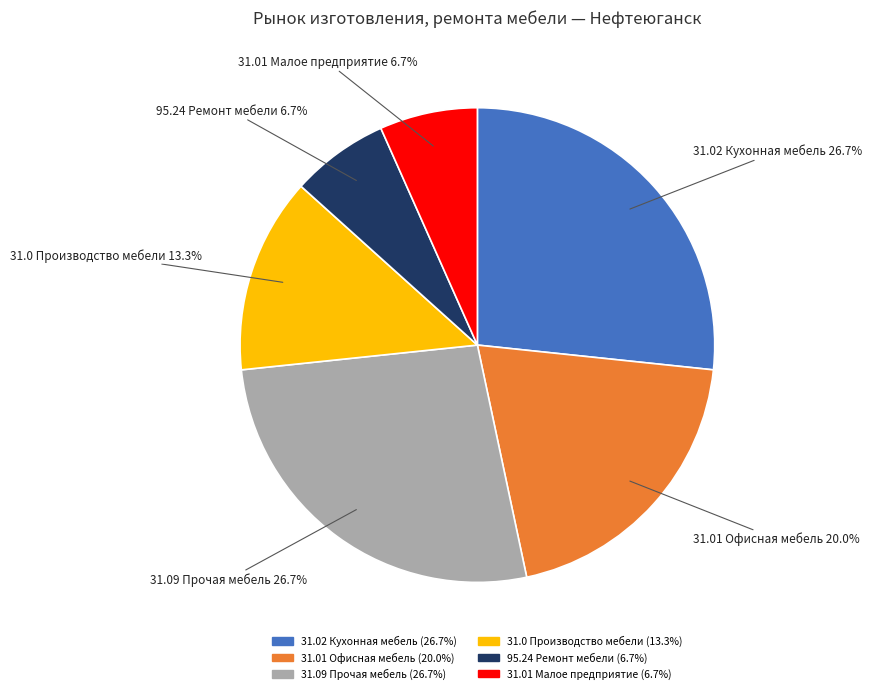

Is it true that 95.24 Ремонт мебели is 7% of the pie?

True